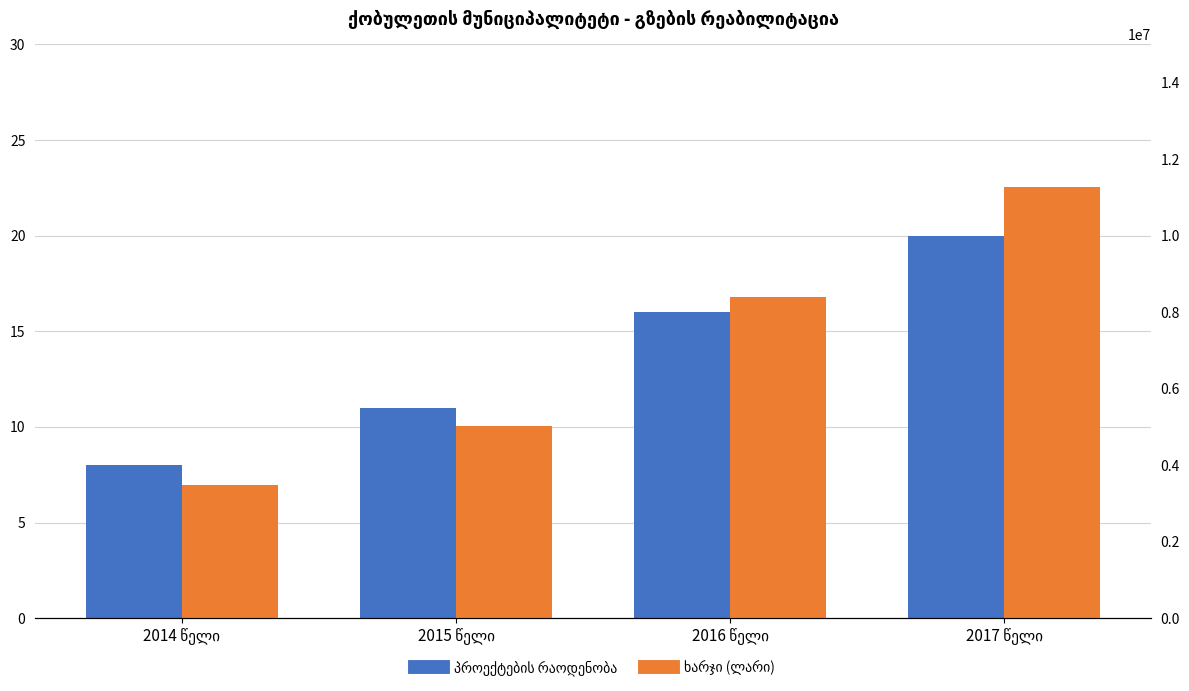

How many bars are there in total?

8